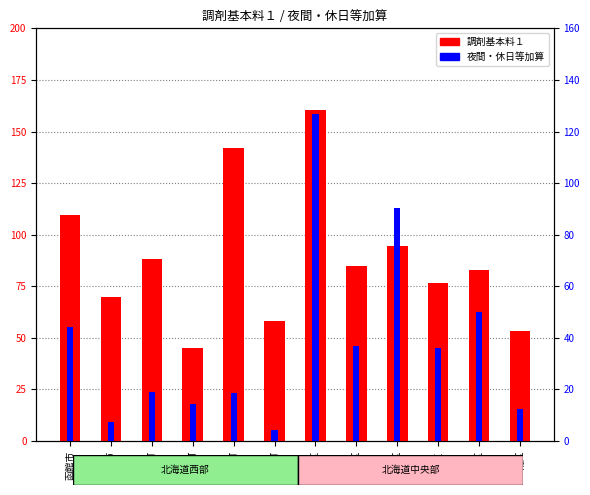

List the labels in order of 夜間・休日等加算 value, largest first.

中央区, 東区, 豊平区, 函館市, 北区, 白石区, 七飯町, 江差町, 森町, 南区, 北斗市, 八雲町